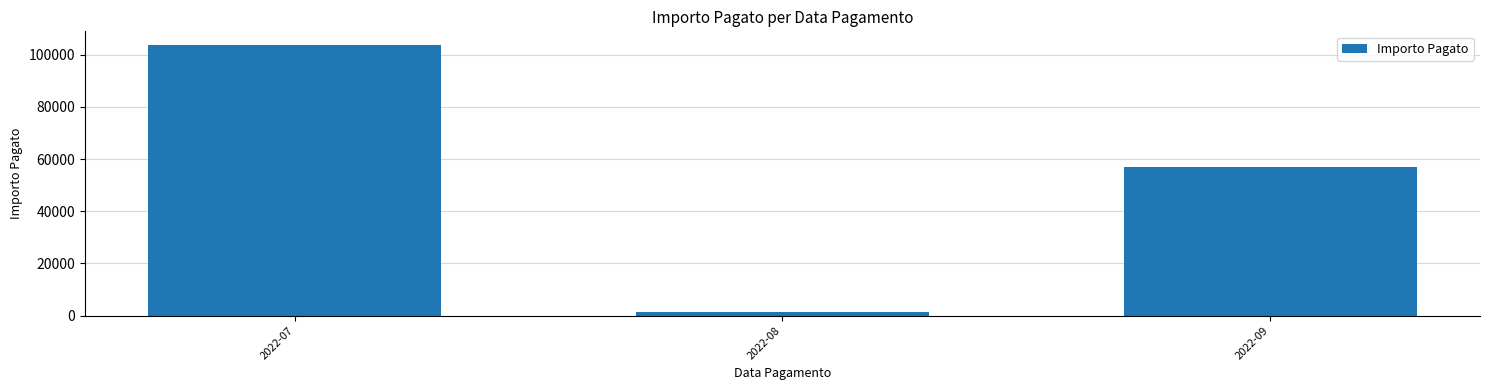

At which label is the value closest to 52543?

2022-09